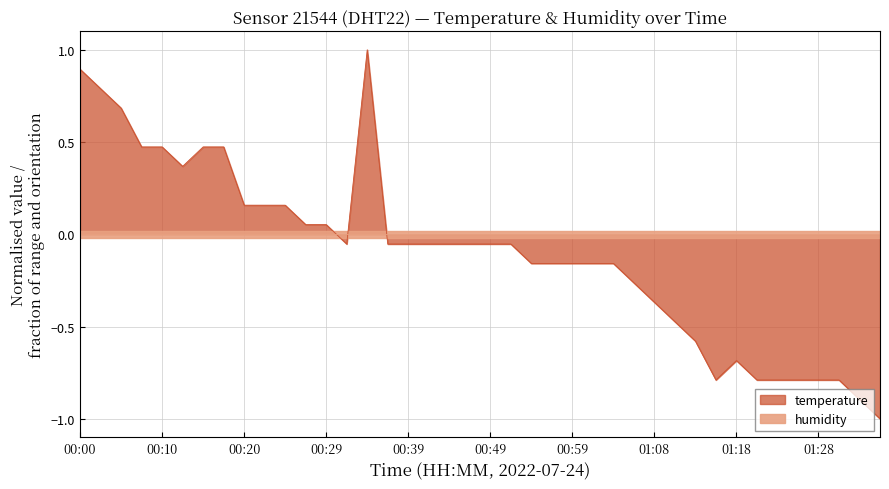

At which category does the data reach its first local valley?

00:12